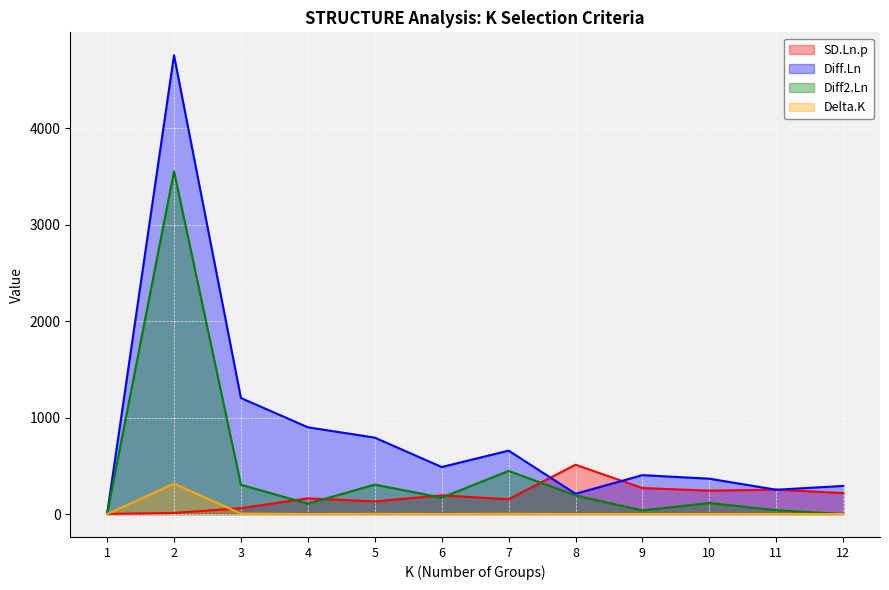

At which label does Diff2.Ln reach its peak?

2